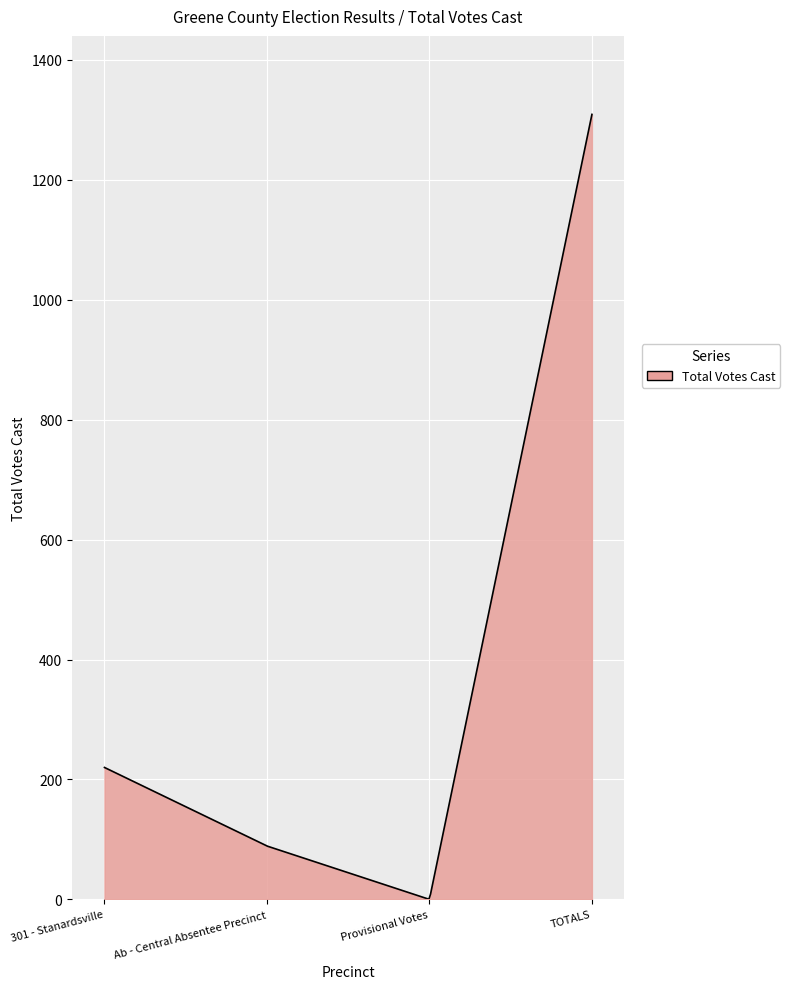

What is the difference between the maximum and minimum values?

1308.7